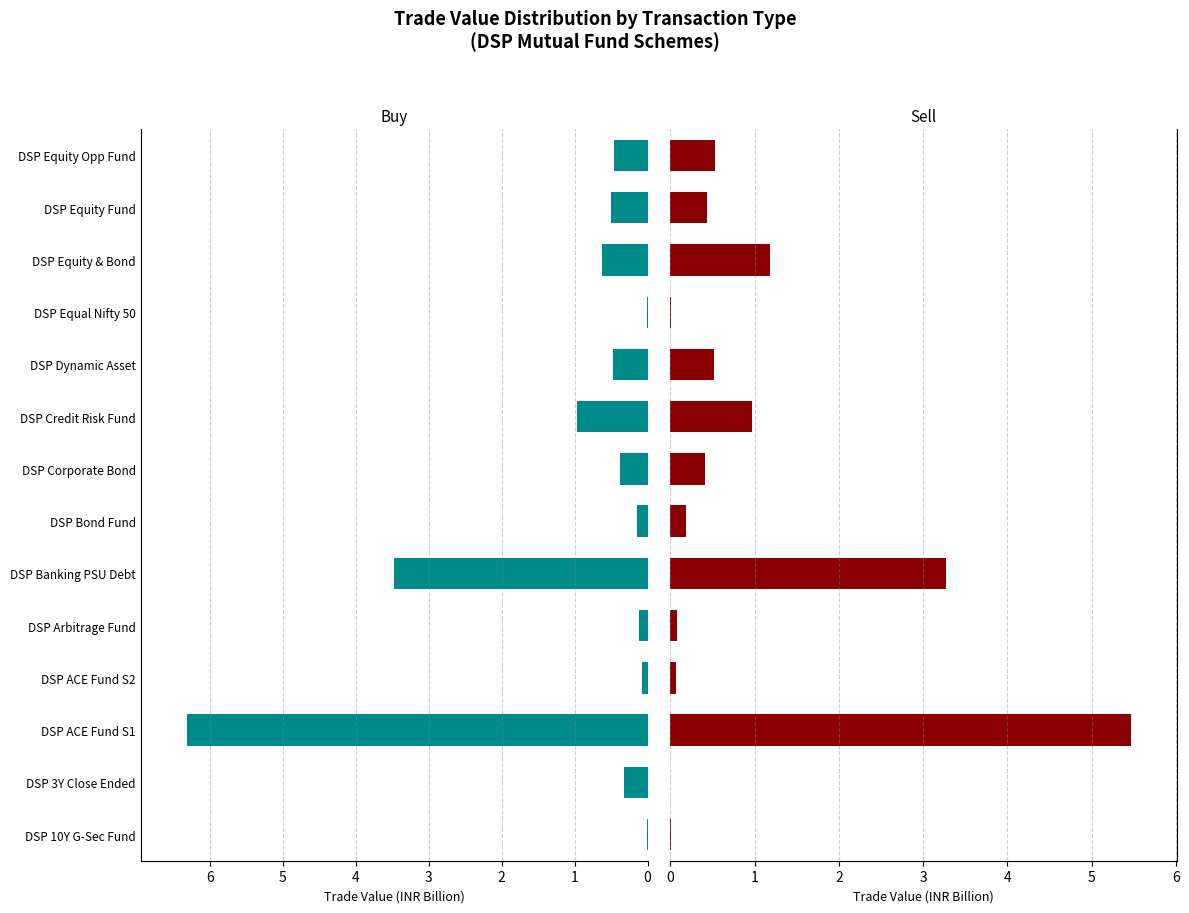

The value of Sell at DSP ACE Fund S2 is 0.1. True or false?

True